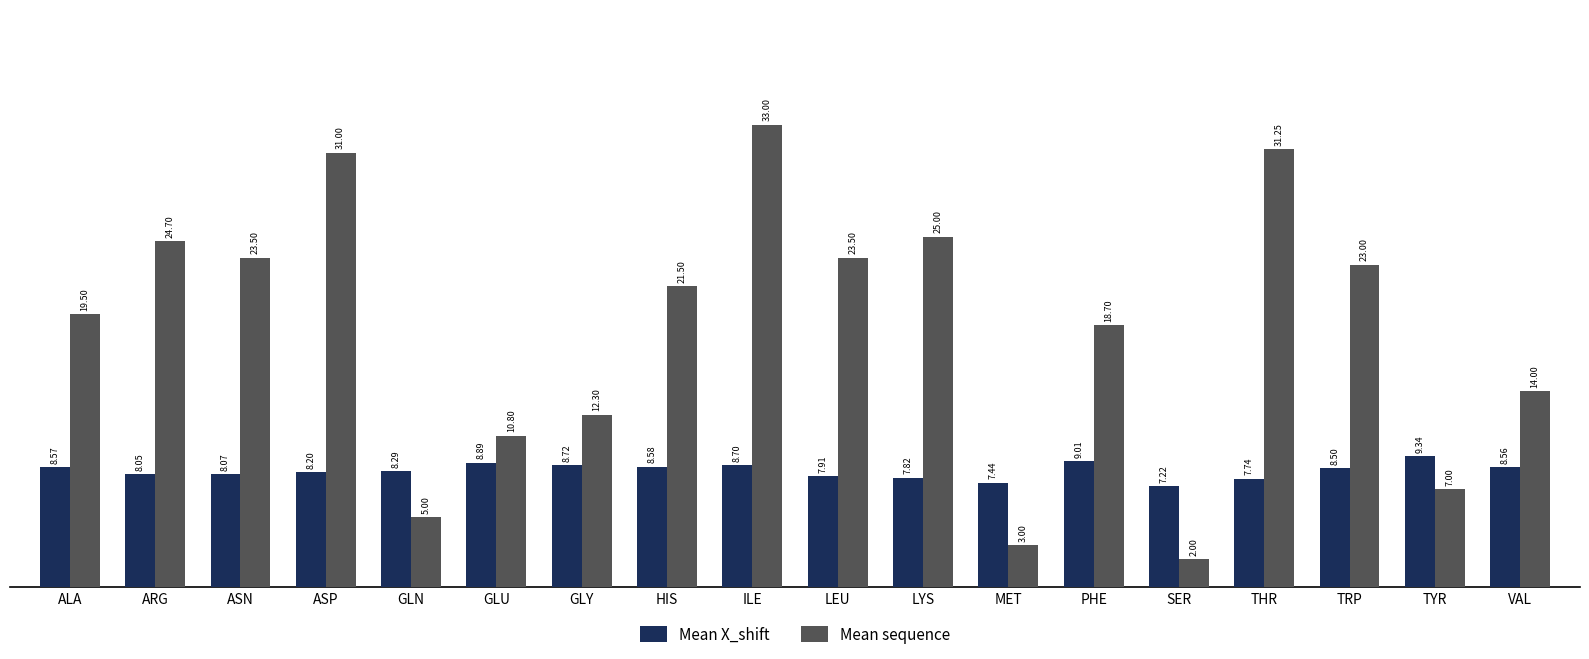

At how many categories does at least one series exceed 12?

13